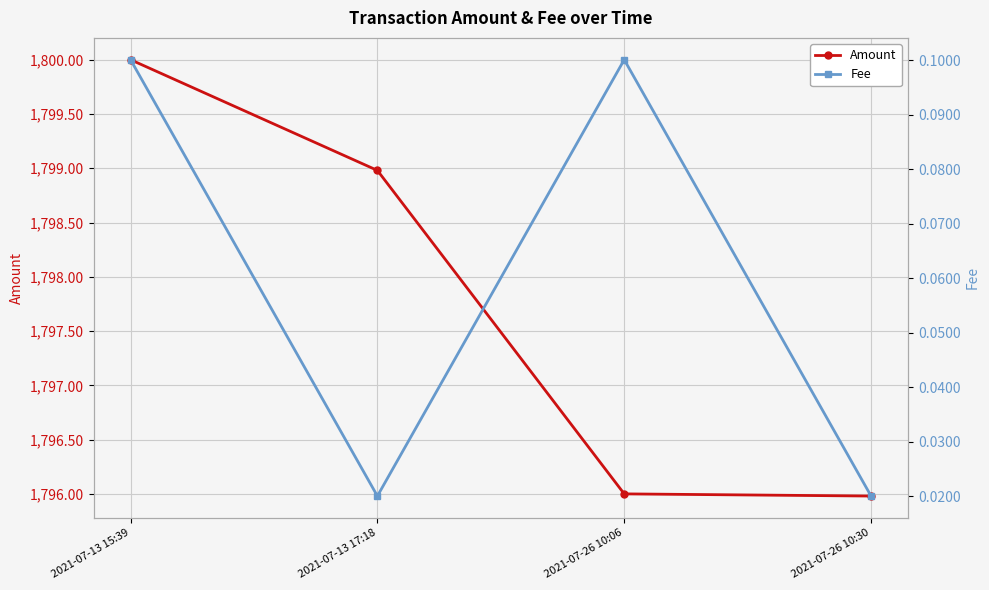

In Fee, how many points are higher than both neighbors (excluding endpoints)?

1